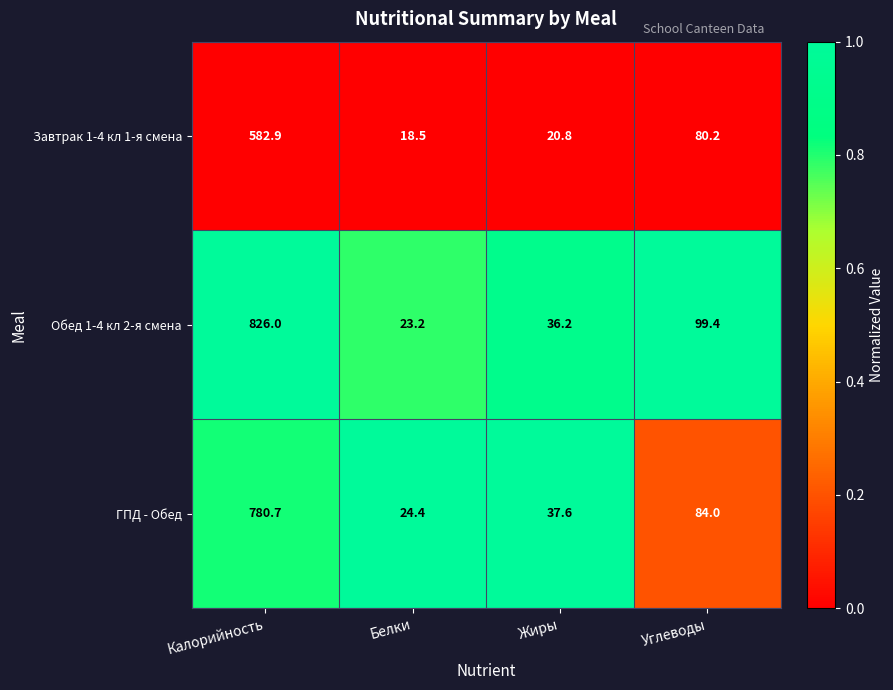

At Жиры, list the series in order from smallest to largest.

Завтрак 1-4 кл 1-я смена, Обед 1-4 кл 2-я смена, ГПД - Обед